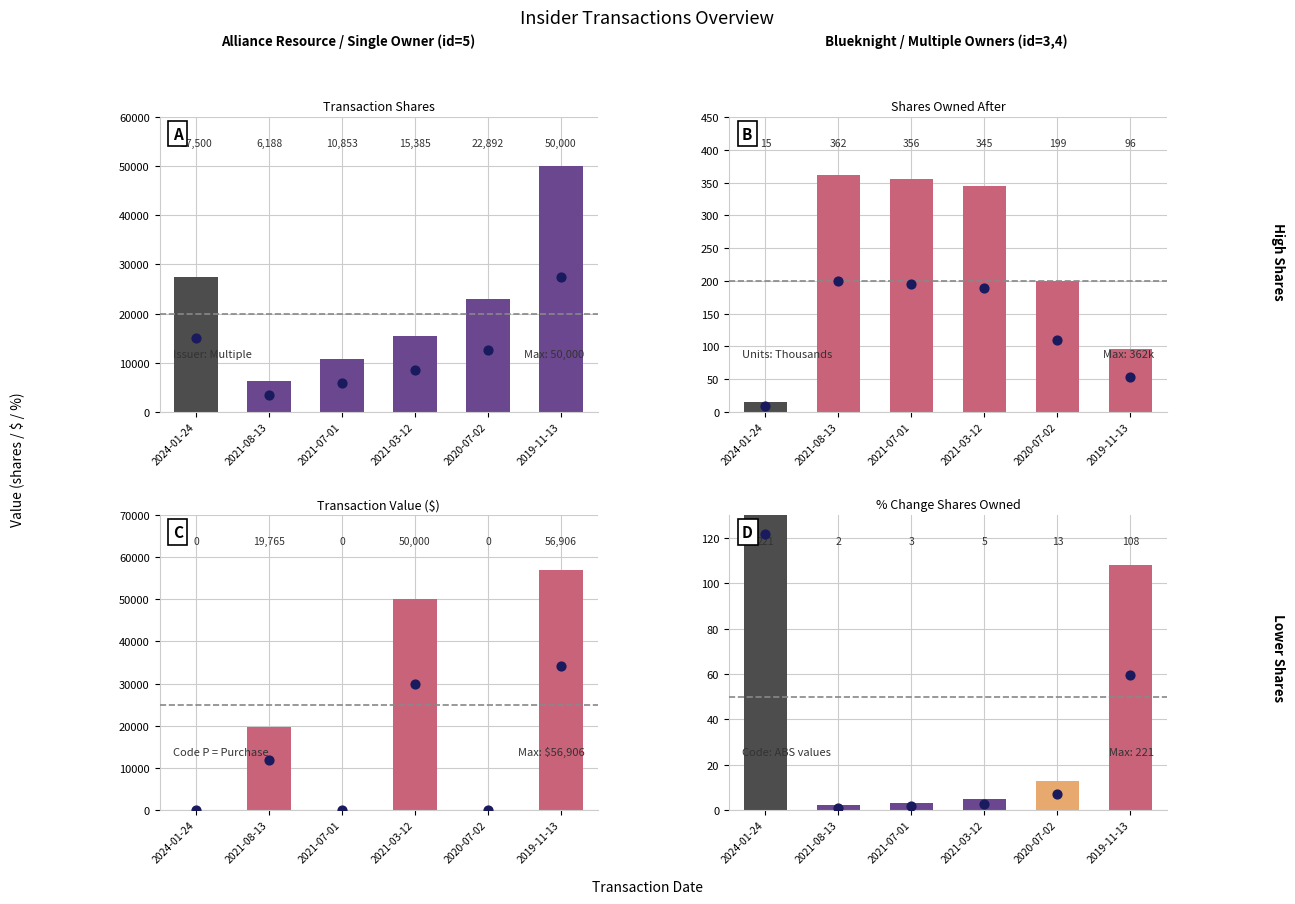

Is the value of Transaction Shares at 2021-07-01 greater than the value of % Change Shares Owned at 2021-08-13?

Yes